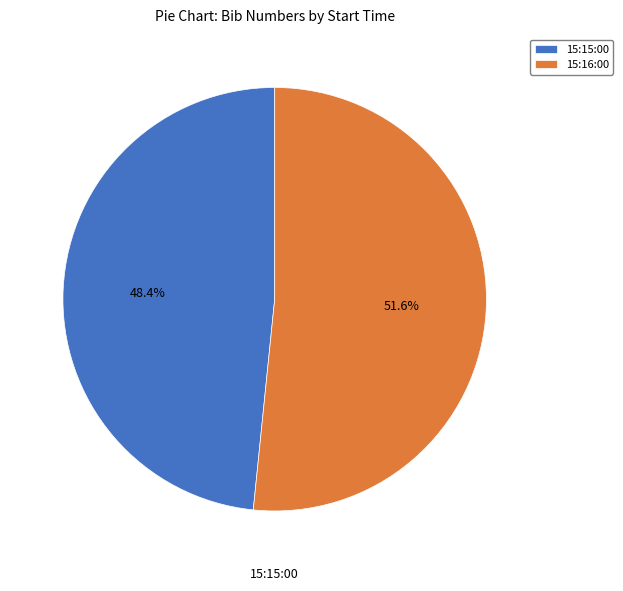

Count the number of slices in the pie.

2